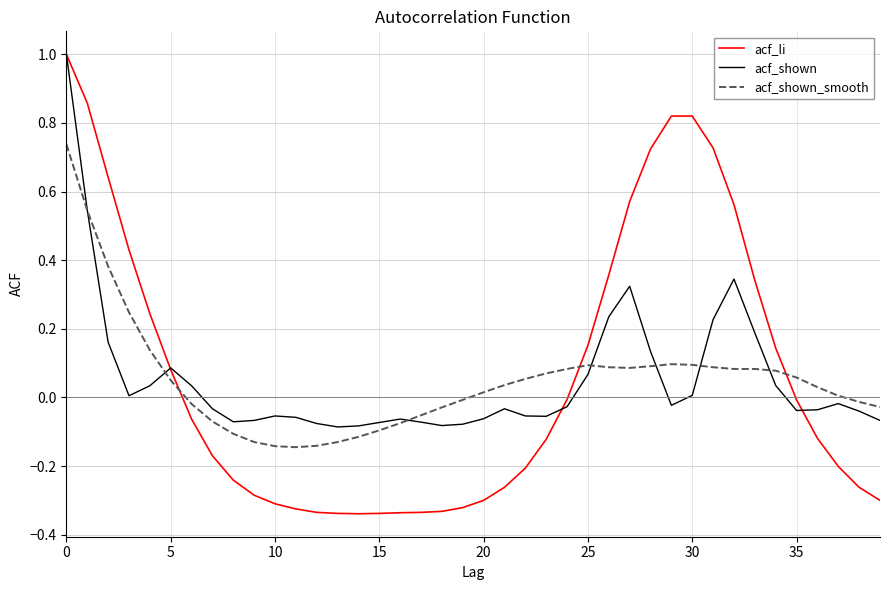

What is the maximum value shown in the chart?

1.0